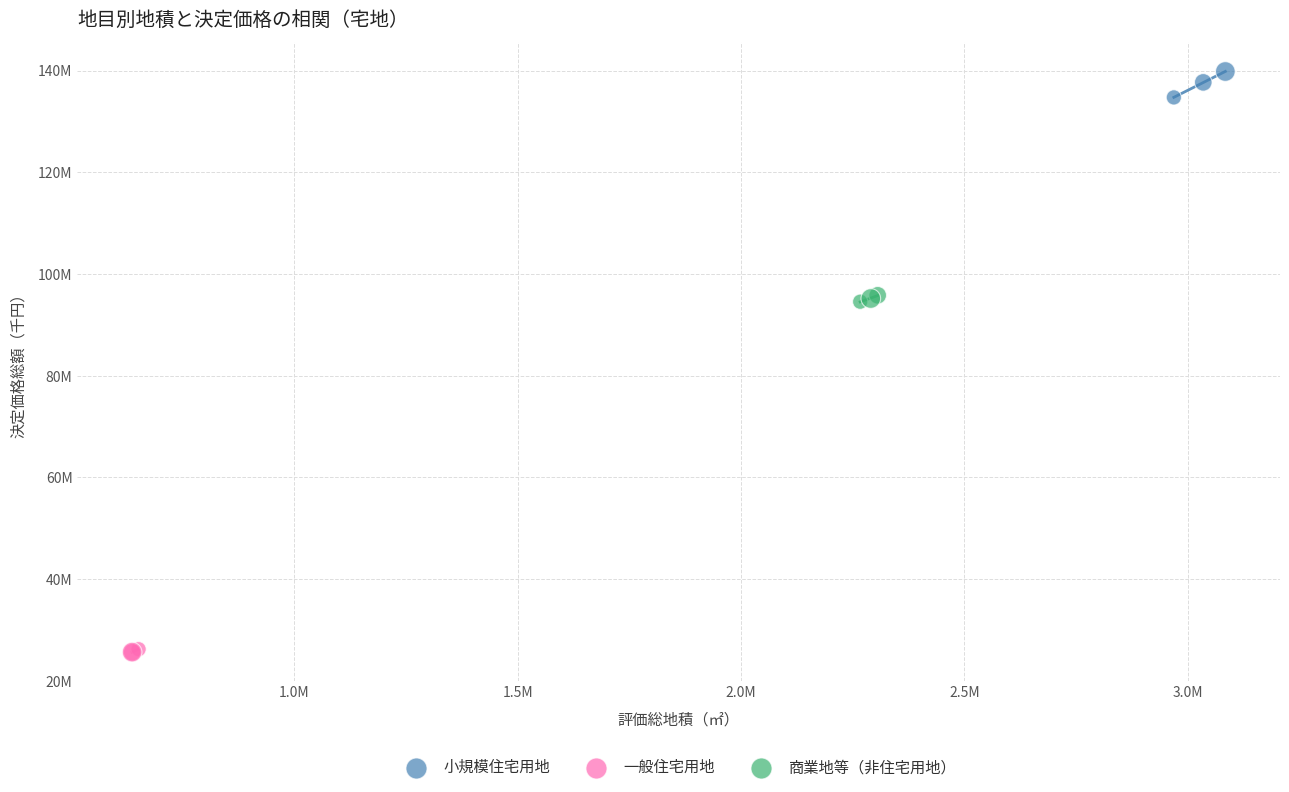

What are all the series names shown in the legend?

小規模住宅用地, 一般住宅用地, 商業地等（非住宅用地）